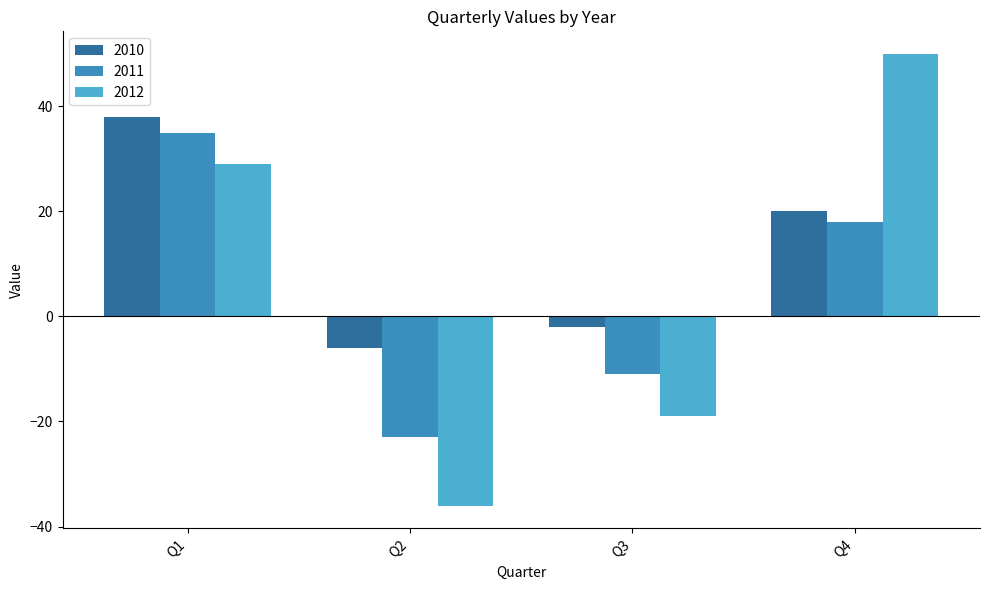

Which category has the highest value across all series?

Q4